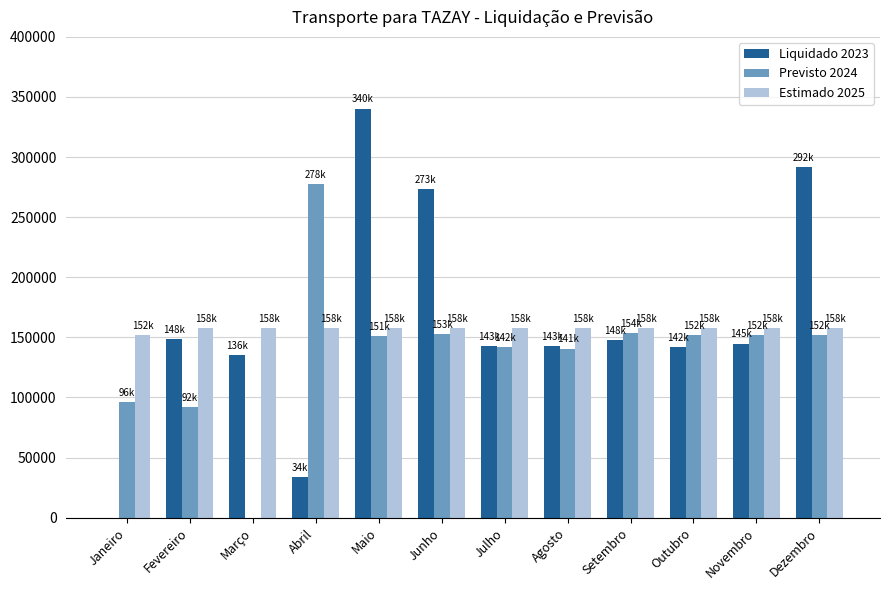

Are the bars grouped side by side (vs. stacked)?

Yes